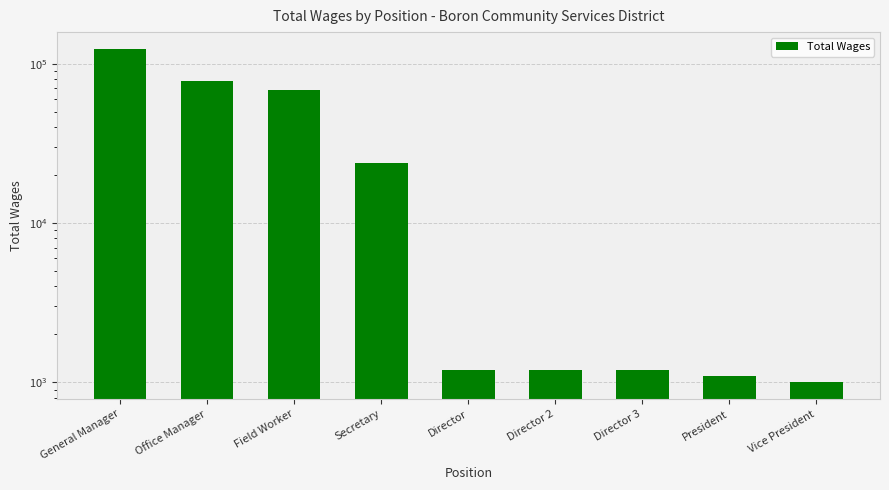

At which label does the data first exceed 1200?

General Manager